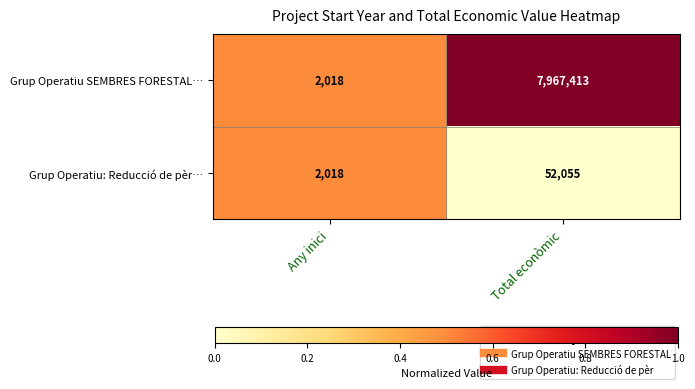

What is the sum of the Grup Operatiu SEMBRES FORESTAL… values at Total econòmic and Any inici?

7969431